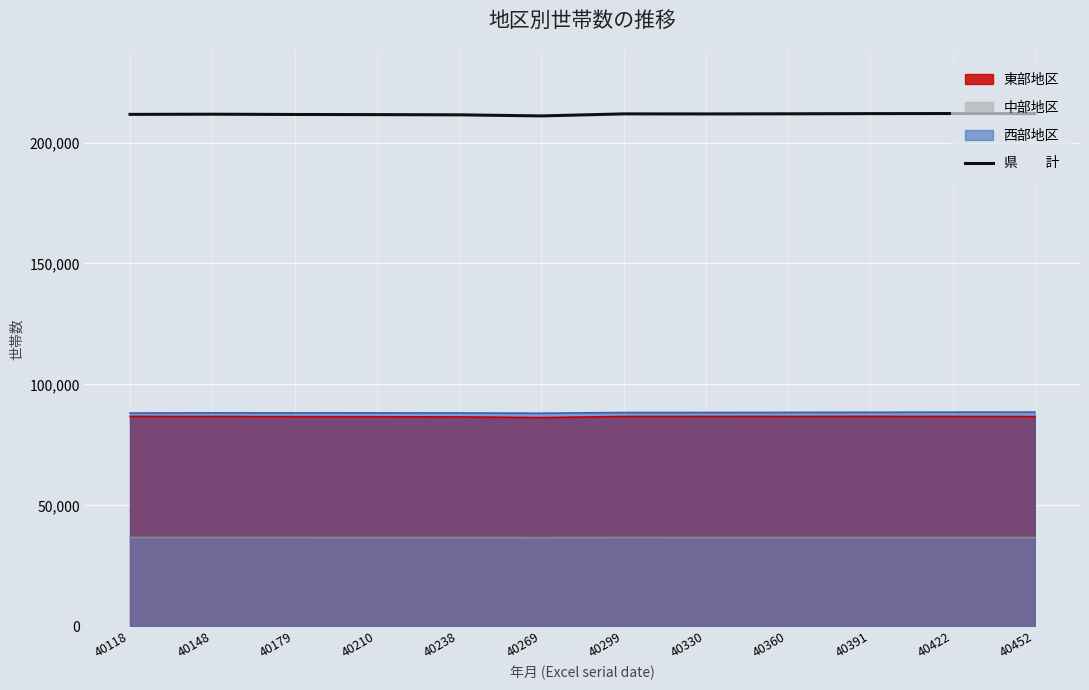

How many lines are shown in the chart?

4